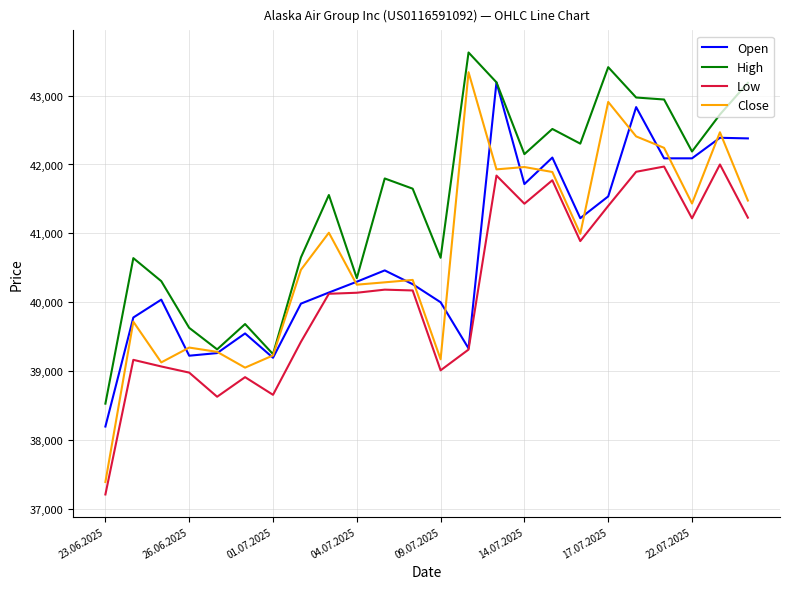

True or false: Low and High cross at least once.

False